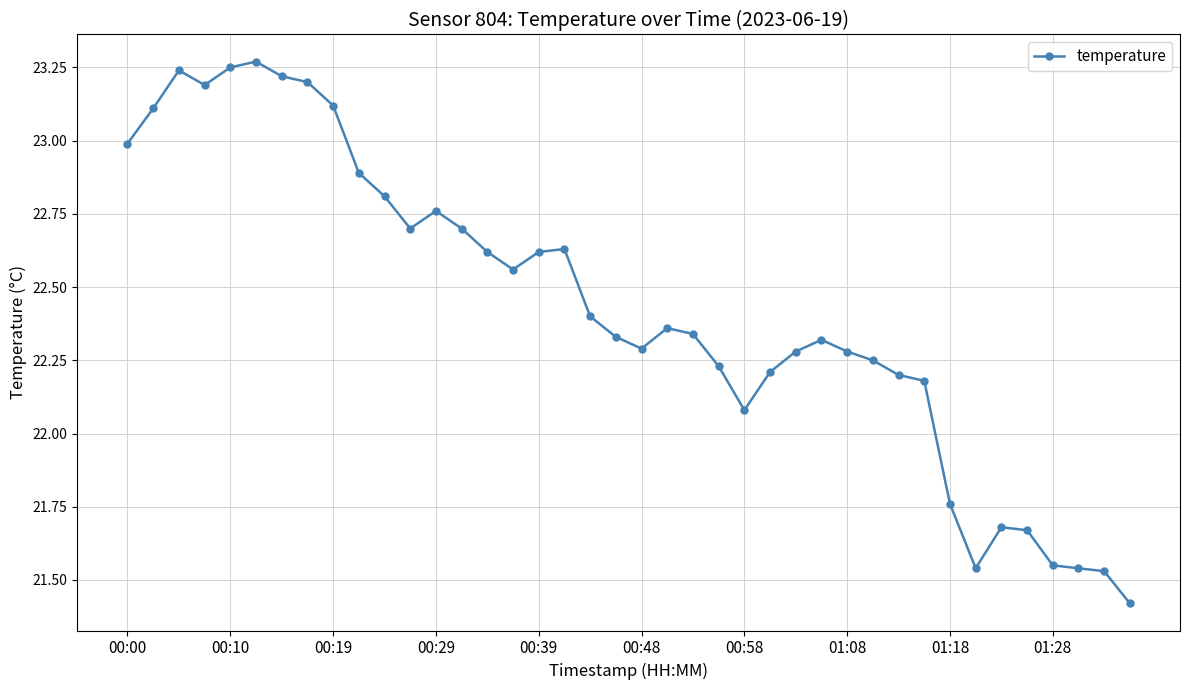

What is the smallest value displayed?

21.4